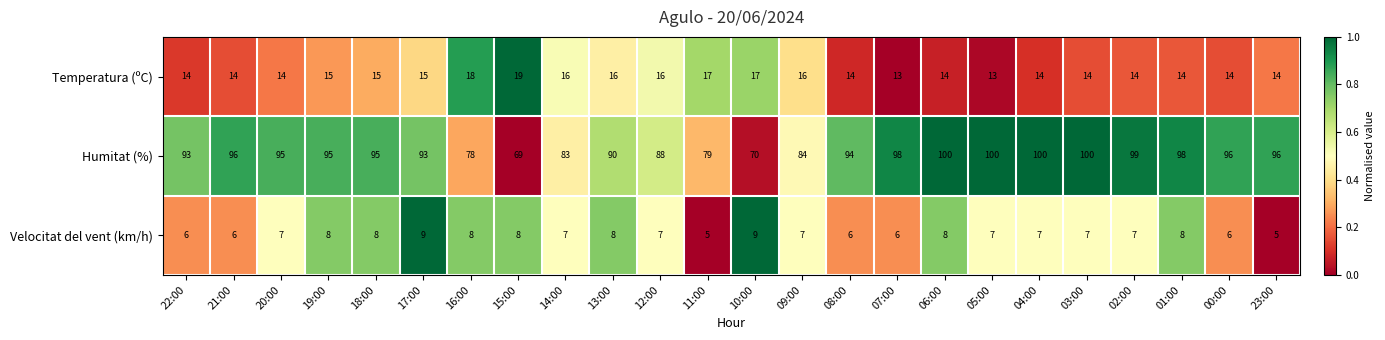

What is the difference between the highest and lowest values at 00:00?

90